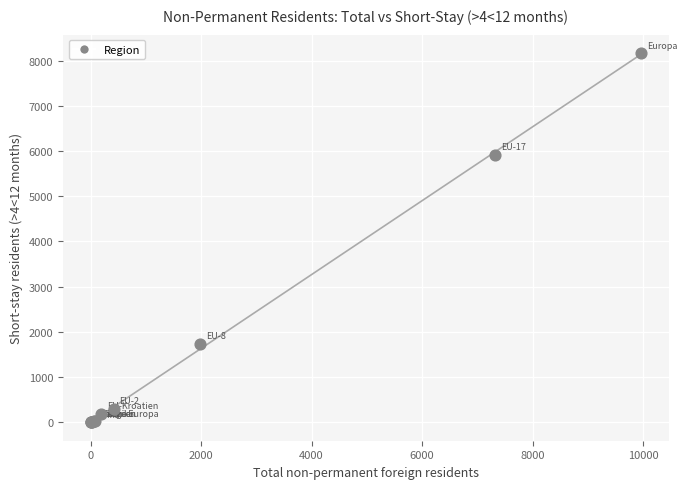

What Y value in the scatter plot is closest to 4083?

5915